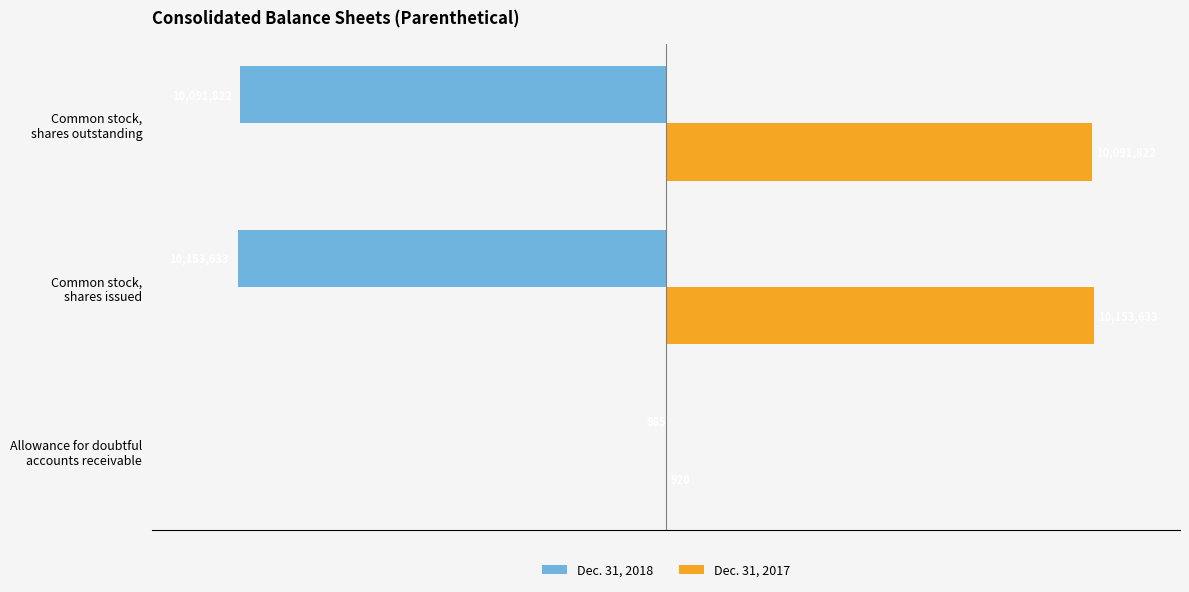

How many data points does each series have?

3